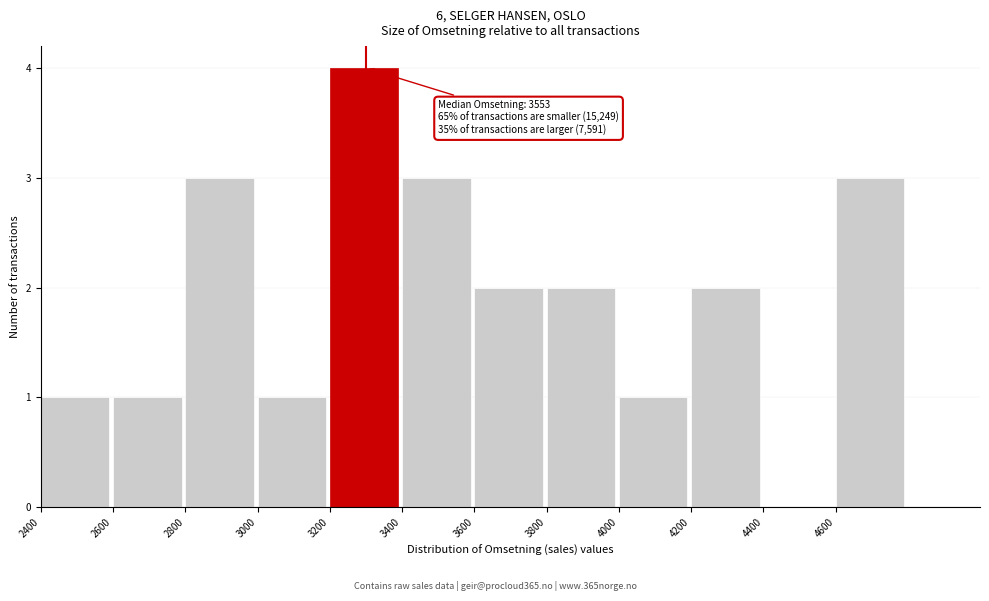

Which range on the x-axis has the tallest bar?

3200 to 3400